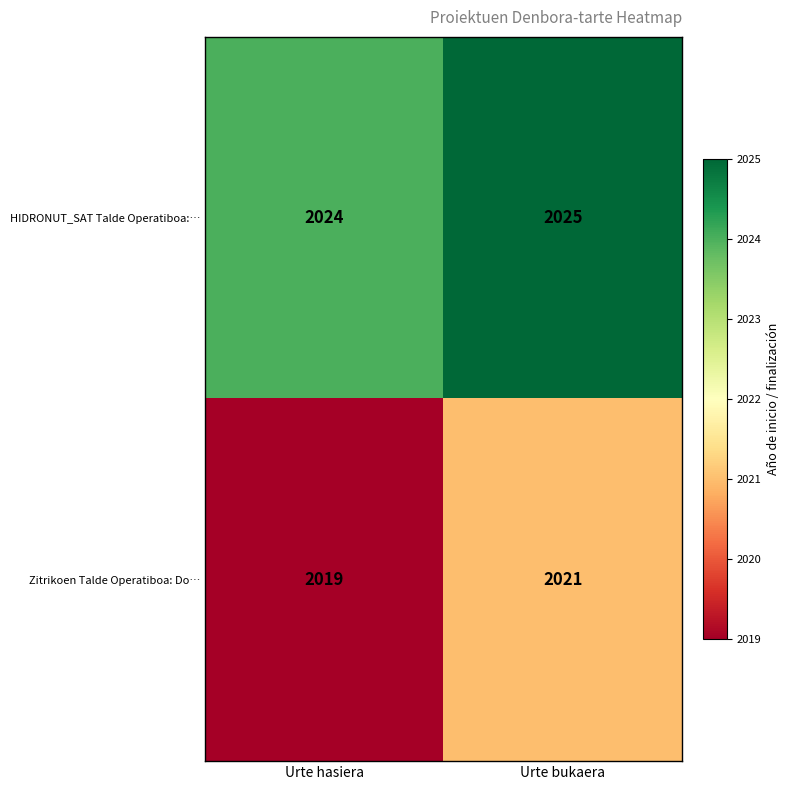

The Zitrikoen Talde Operatiboa: Do… series shows 2019 at Urte hasiera. True or false?

True